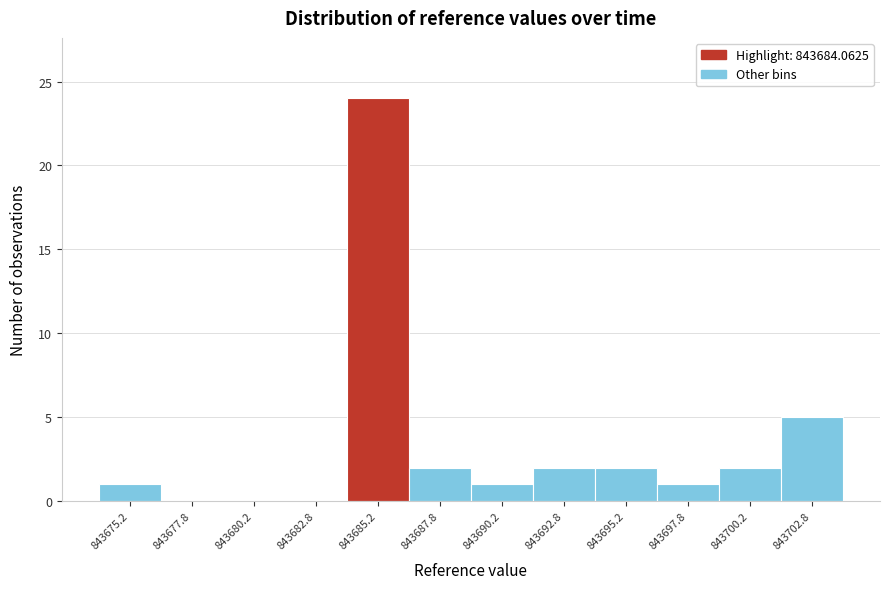

Which range on the x-axis has the tallest bar?

843684.0 to 843686.5